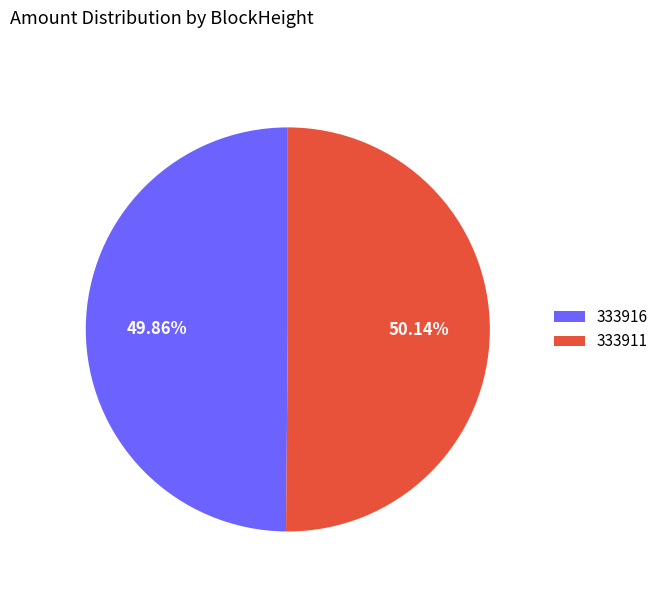

Approximately how many times larger is the value at 333911 compared to 333916?

1.0